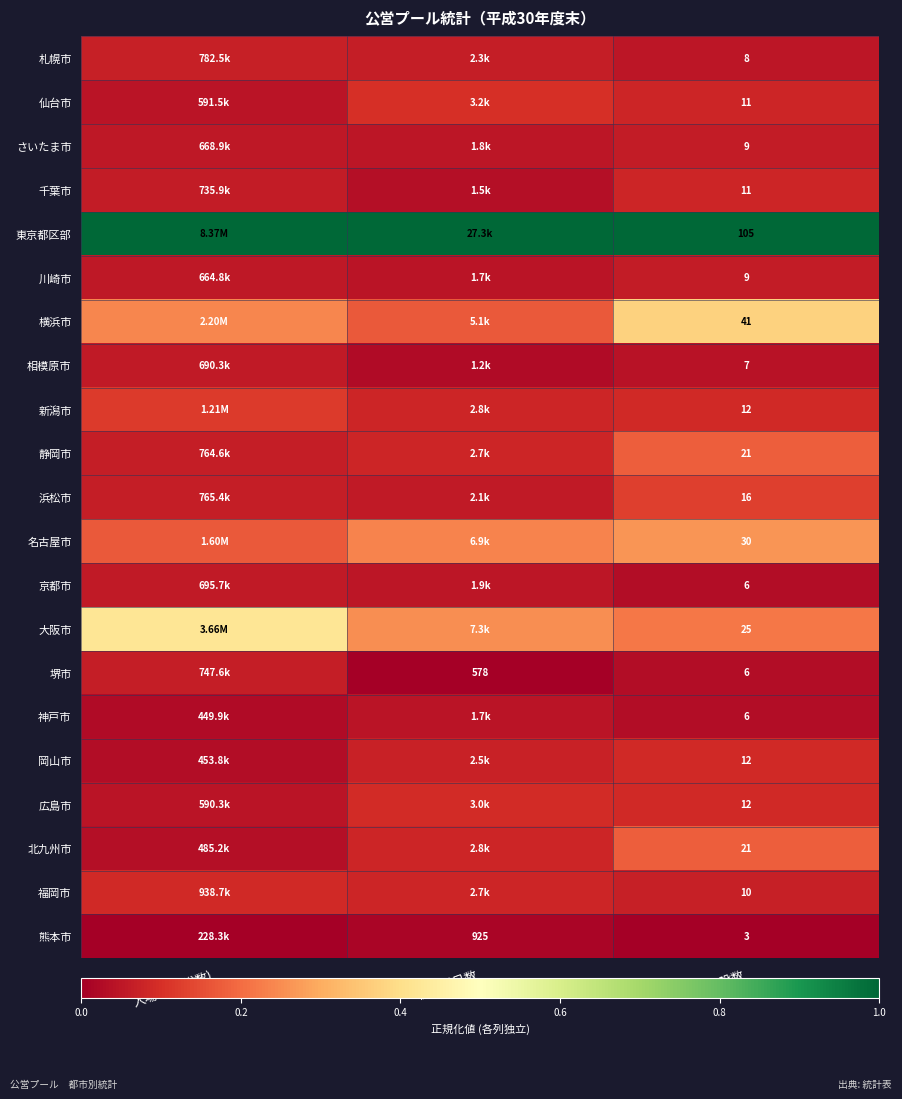

The value of 堺市 at 施設数 is 0.0. True or false?

False